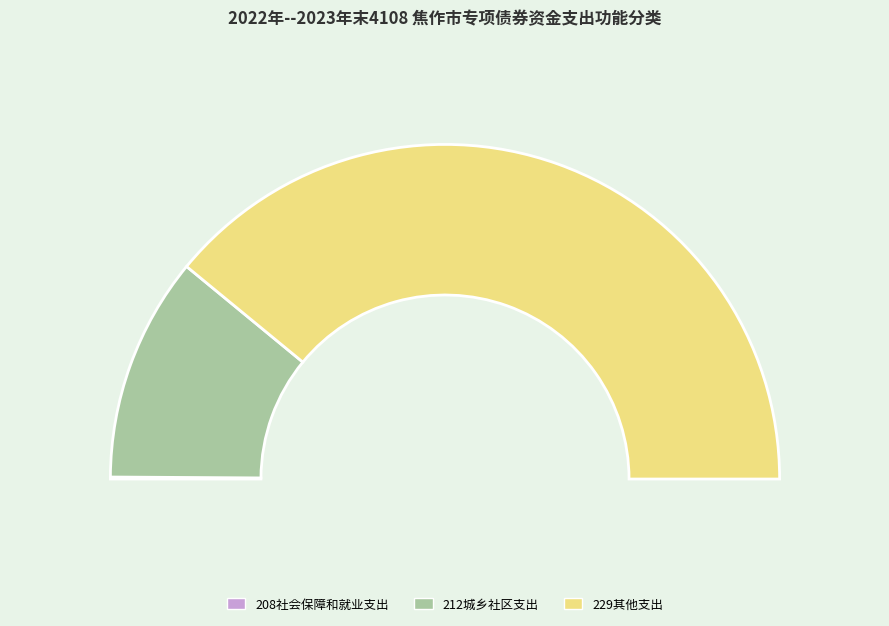

Does 212城乡社区支出 account for over 50% of the chart?

No